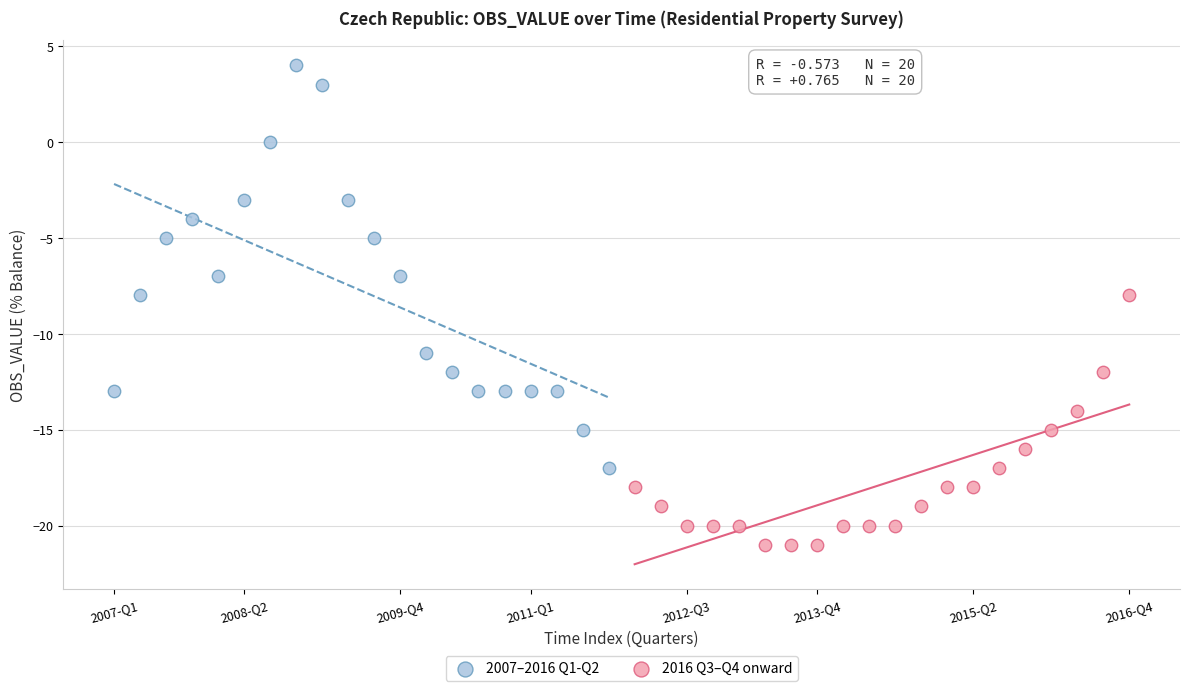

Which series has the largest Y range (max minus min)?

2007–2016 Q1-Q2